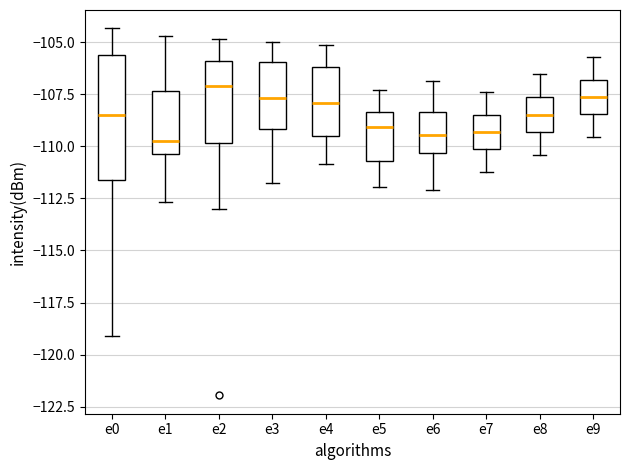

Comparing the boxes themselves (not the whiskers), which one is the tallest?

e0